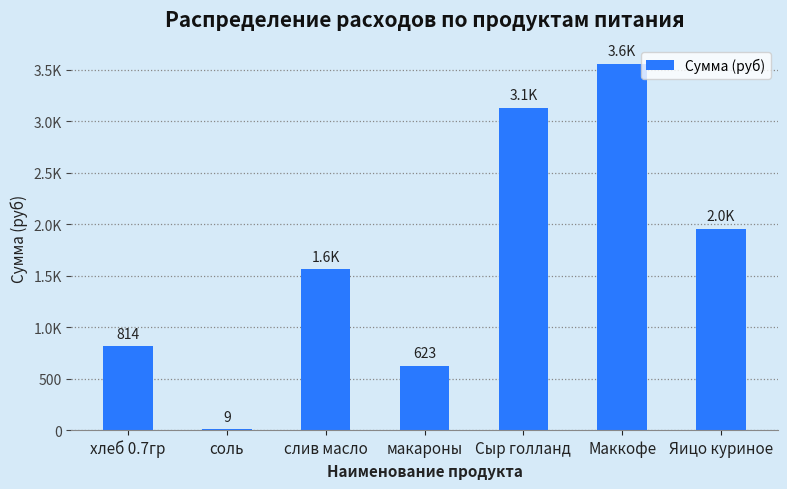

How many data points are less than 1562?

3